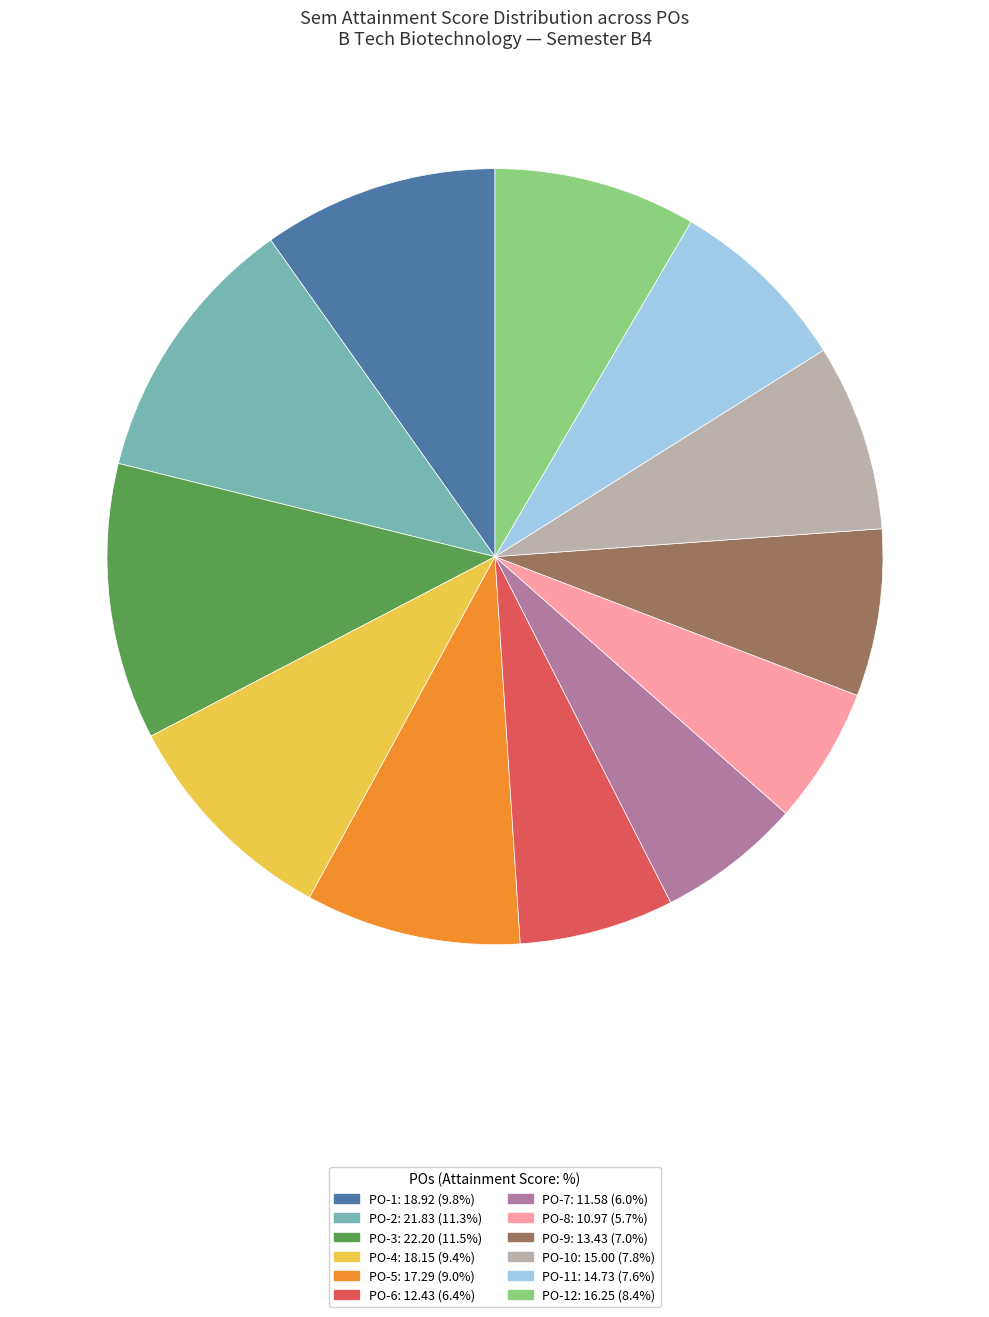

Is there a majority slice in this chart?

No